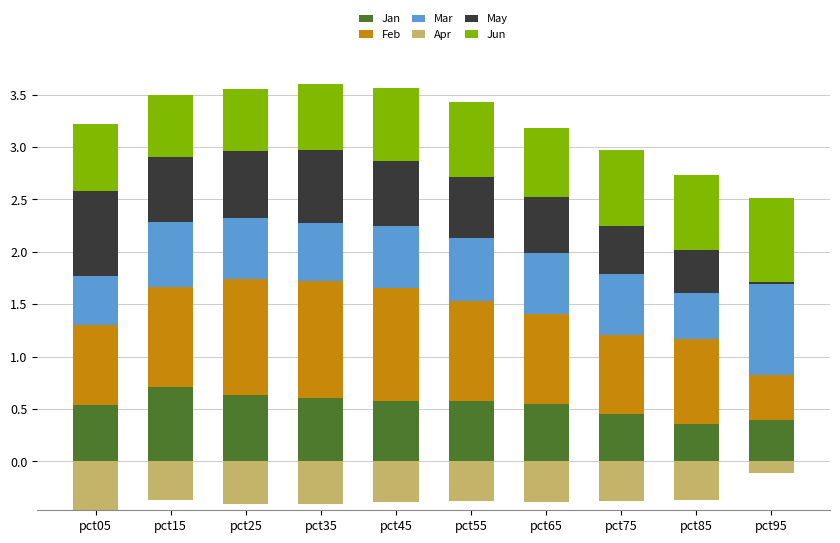

What is the greatest value displayed?

1.1